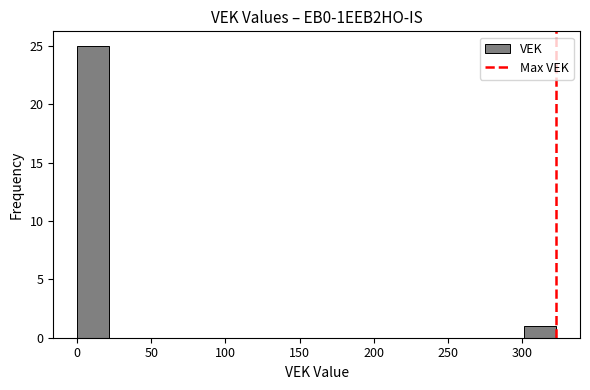

Reading left to right, transcribe this chart: for each bar, give the range it covers on the x-axis and its height. Neither the bar edges nor the heights are printed on the chart, so give them approximately, as read against the axes.

0 to 20: 25
20 to 45: 0
45 to 65: 0
65 to 85: 0
85 to 110: 0
110 to 130: 0
130 to 150: 0
150 to 170: 0
170 to 195: 0
195 to 215: 0
215 to 235: 0
235 to 260: 0
260 to 280: 0
280 to 300: 0
300 to 325: 1